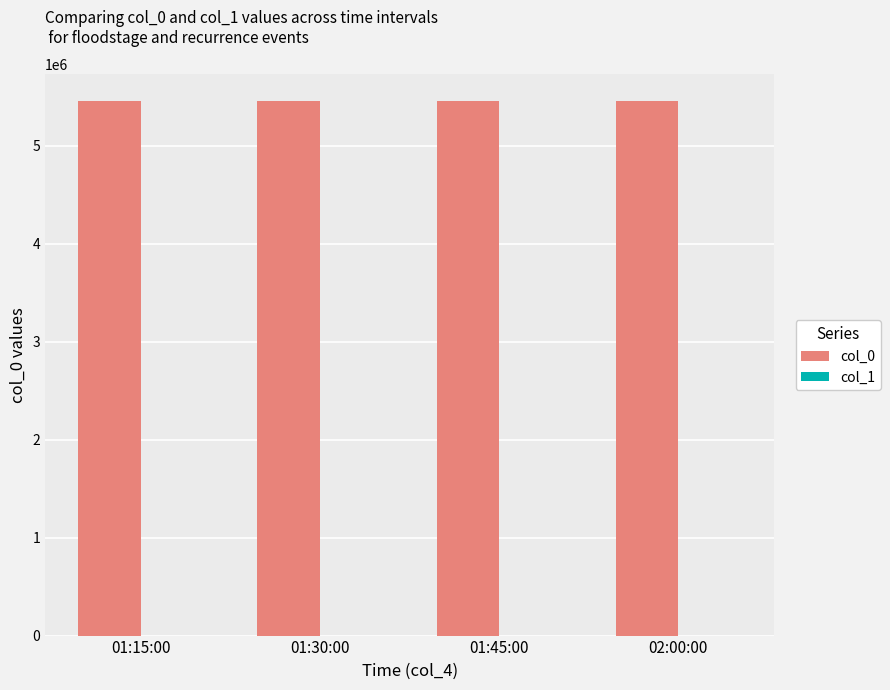

What is the difference between the col_0 values at 02:00:00 and 01:15:00?

2020.0